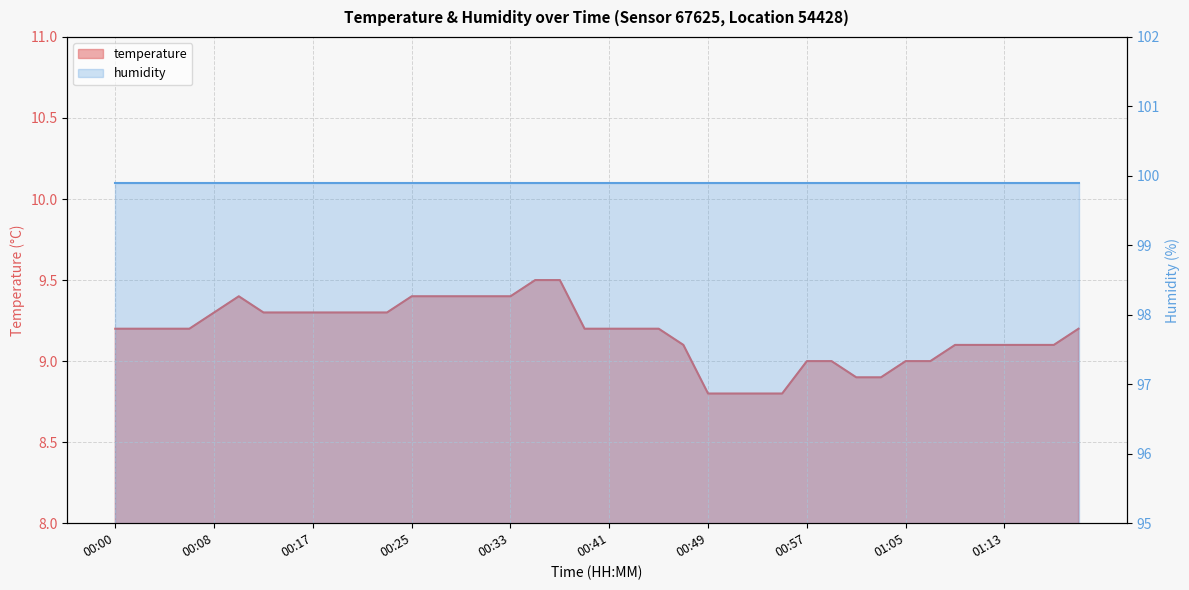

What is the label of the 38th point from the right?

00:04